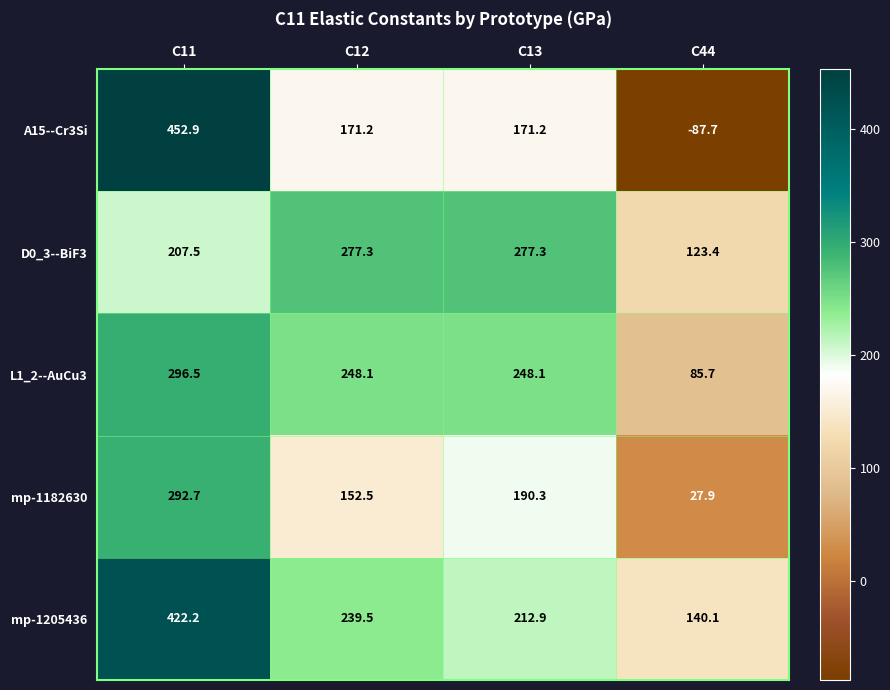

At which category is the sum across all series the highest?

C11